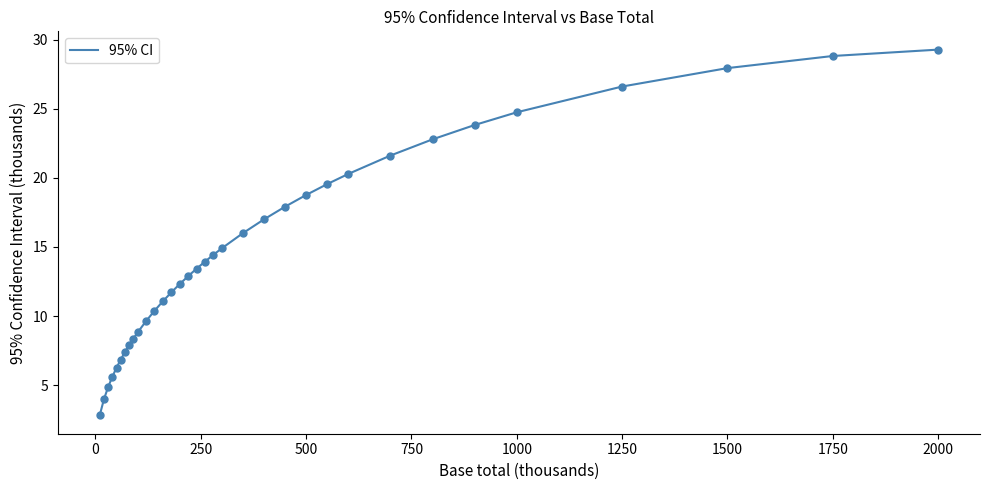

What is the smallest value displayed?

2.8